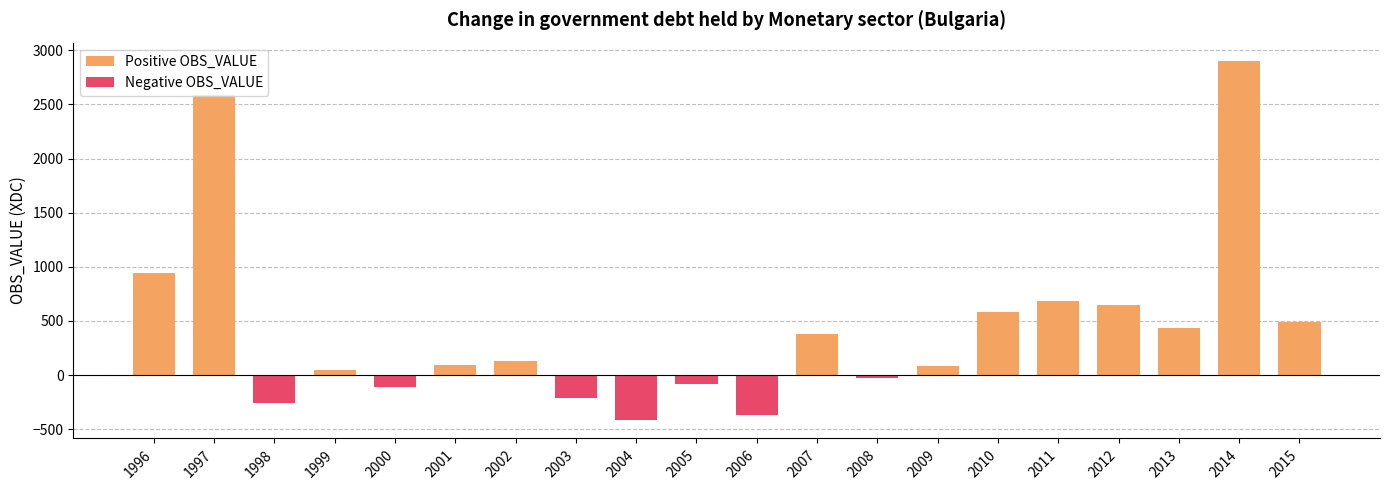

Which series changed the most between 1999 and 2014?

Positive OBS_VALUE